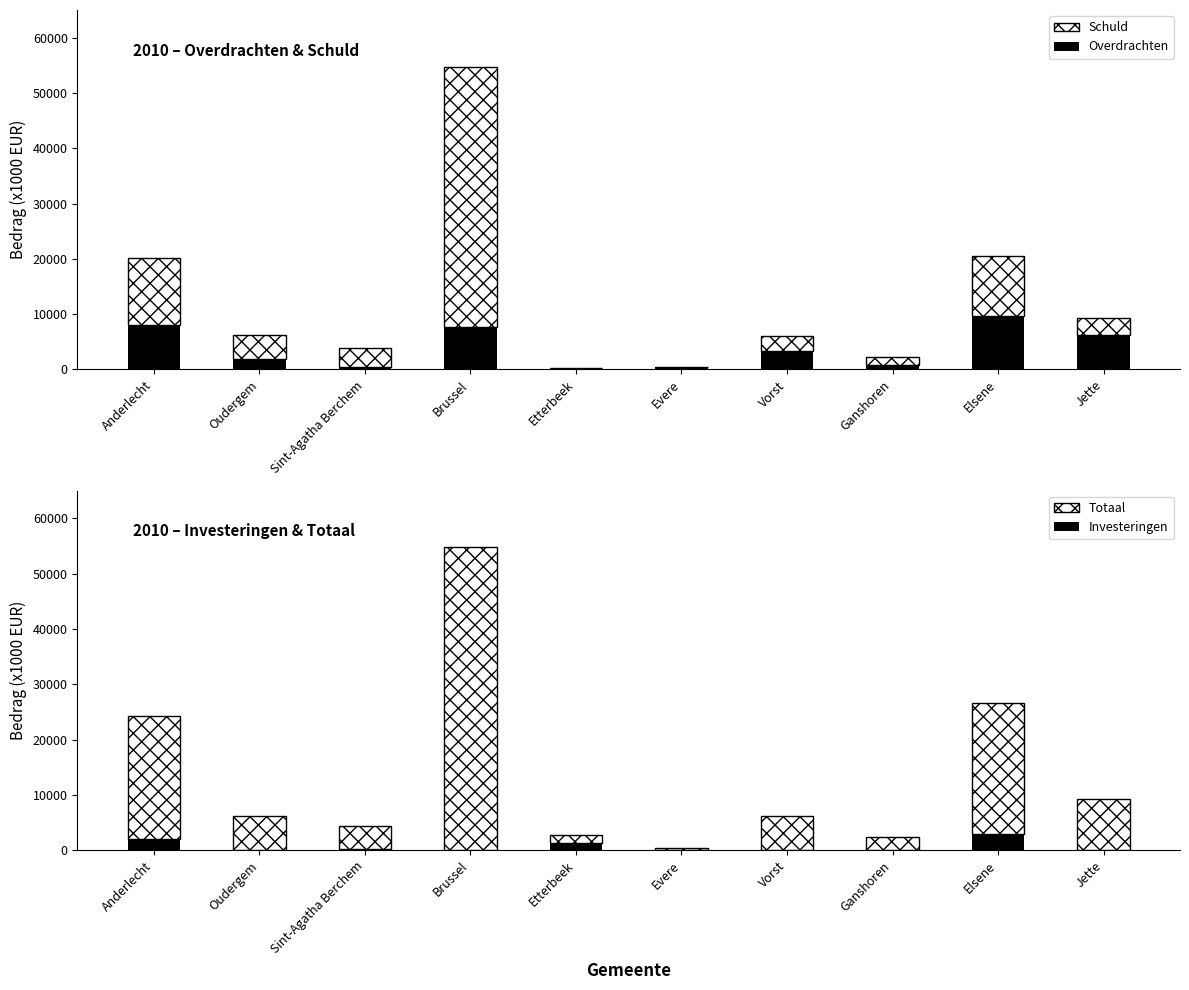

What is the average value of the Overdrachten series?

3890.2